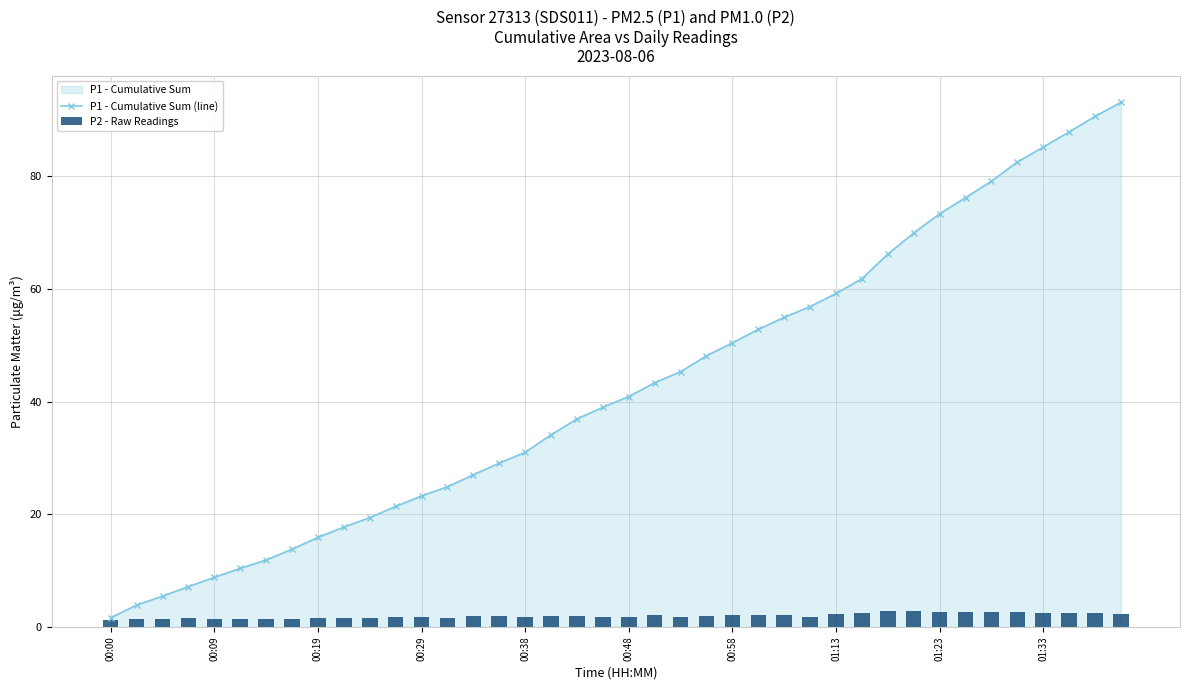

Which series has the largest total across all categories?

P1 - Cumulative Sum (line)